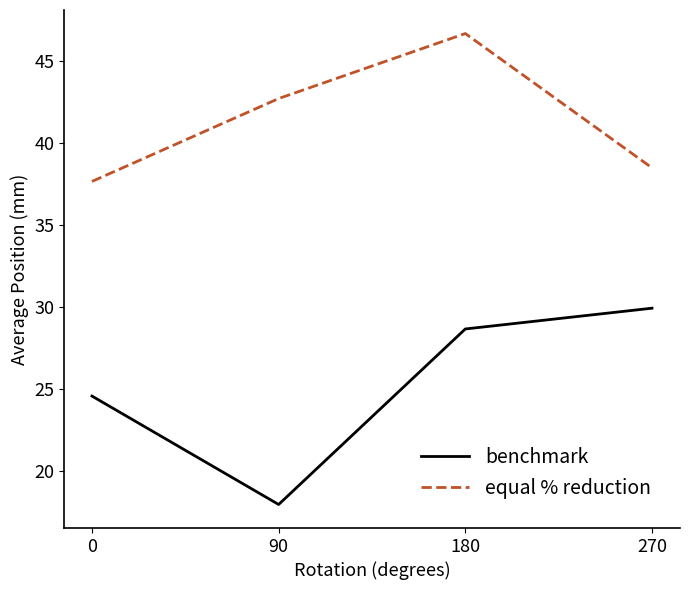

At which category does the chart reach its minimum across all series?

90